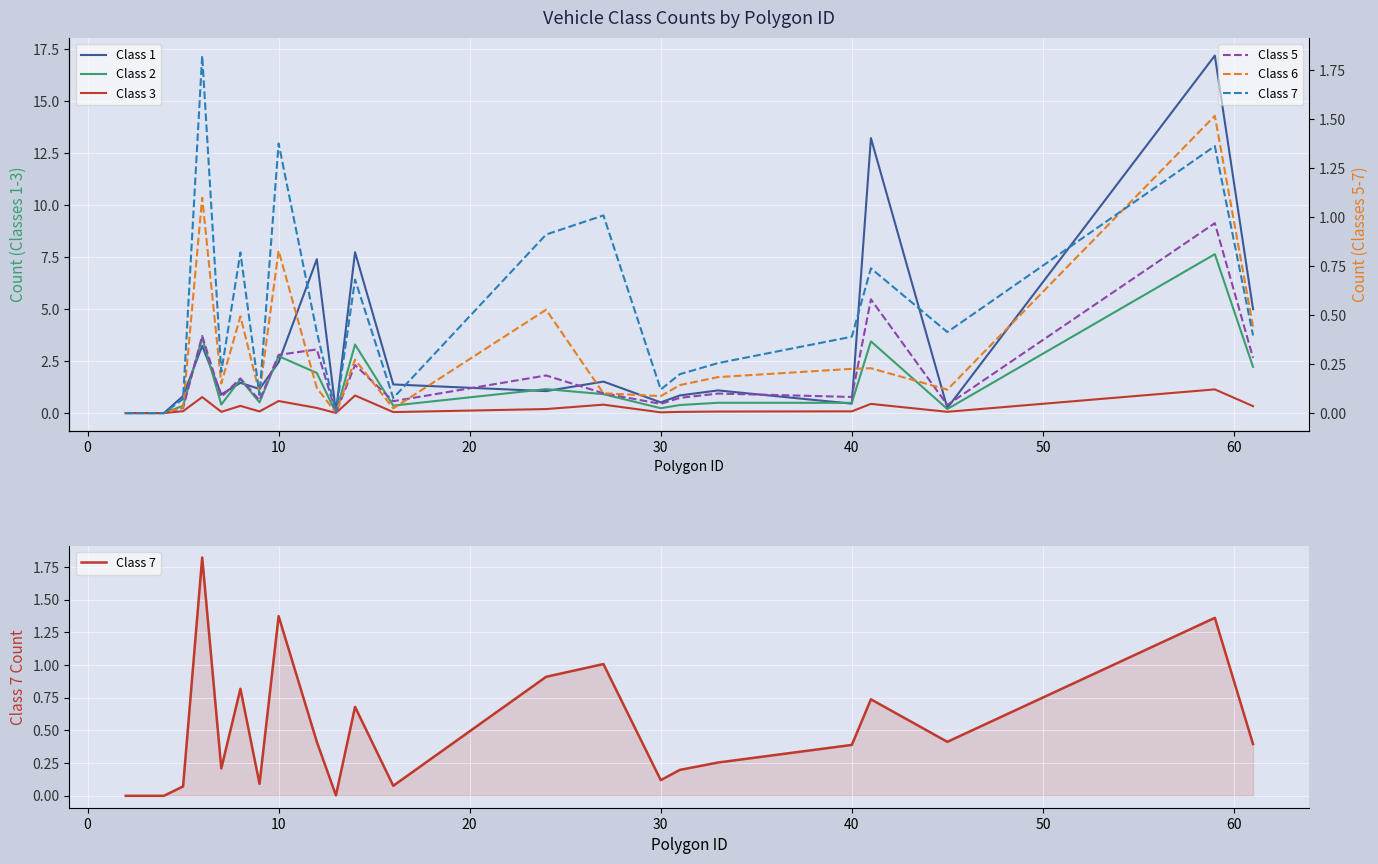

What are all the series names shown in the legend?

Class 1, Class 2, Class 3, Class 5, Class 6, Class 7